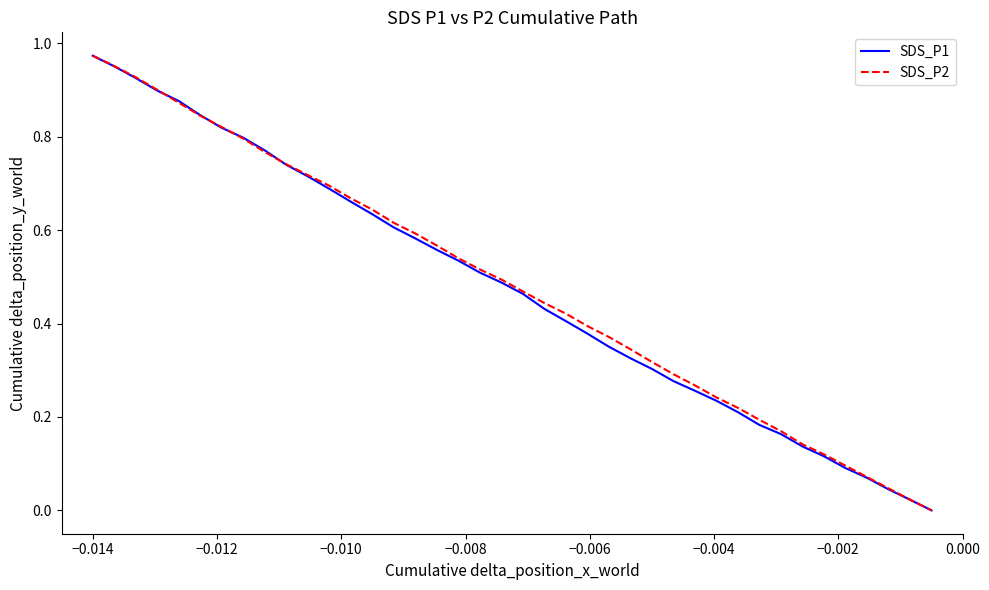

How many positive values does the SDS_P1 series have?

39